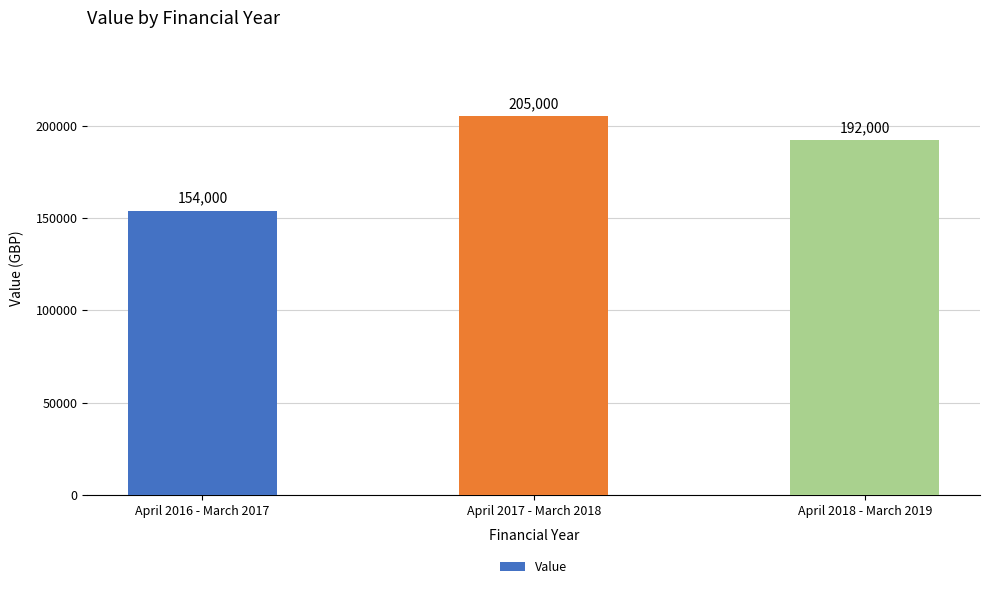

Which category has the highest value across all series?

April 2017 - March 2018